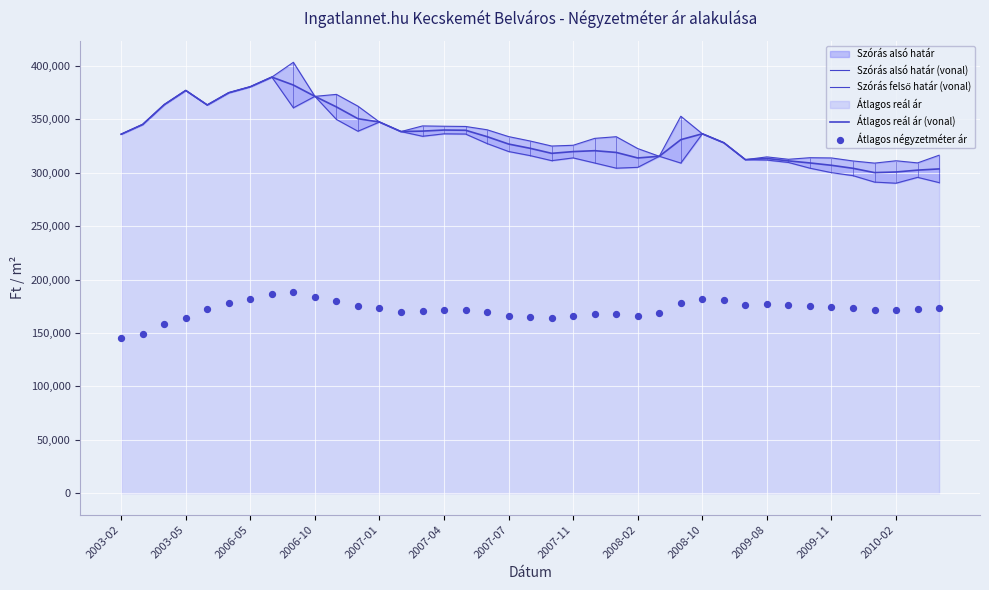

Is the value of Szórás alsó határ (vonal) at 22 greater than the value of Szórás felső határ (vonal) at 15?

No